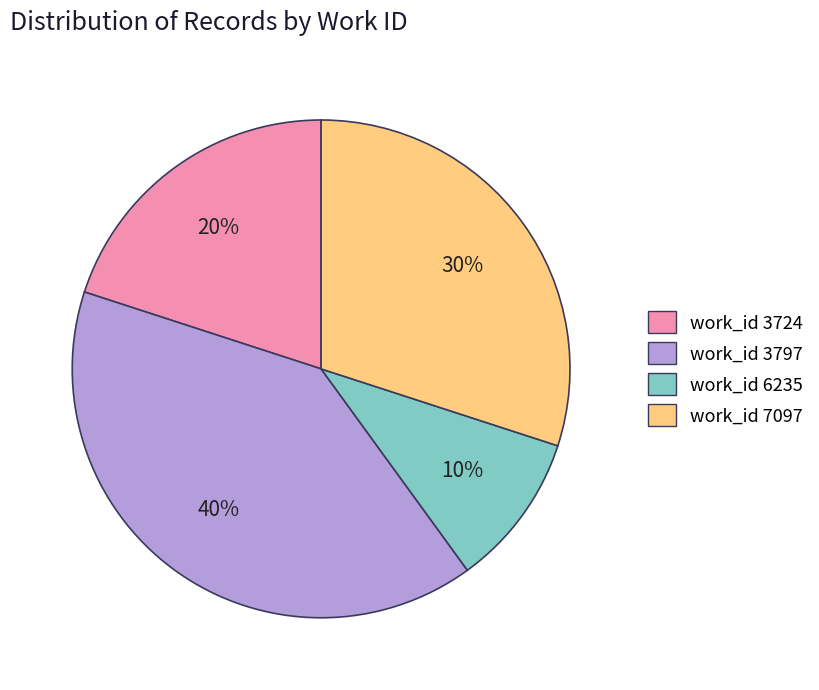

Is there a majority slice in this chart?

No